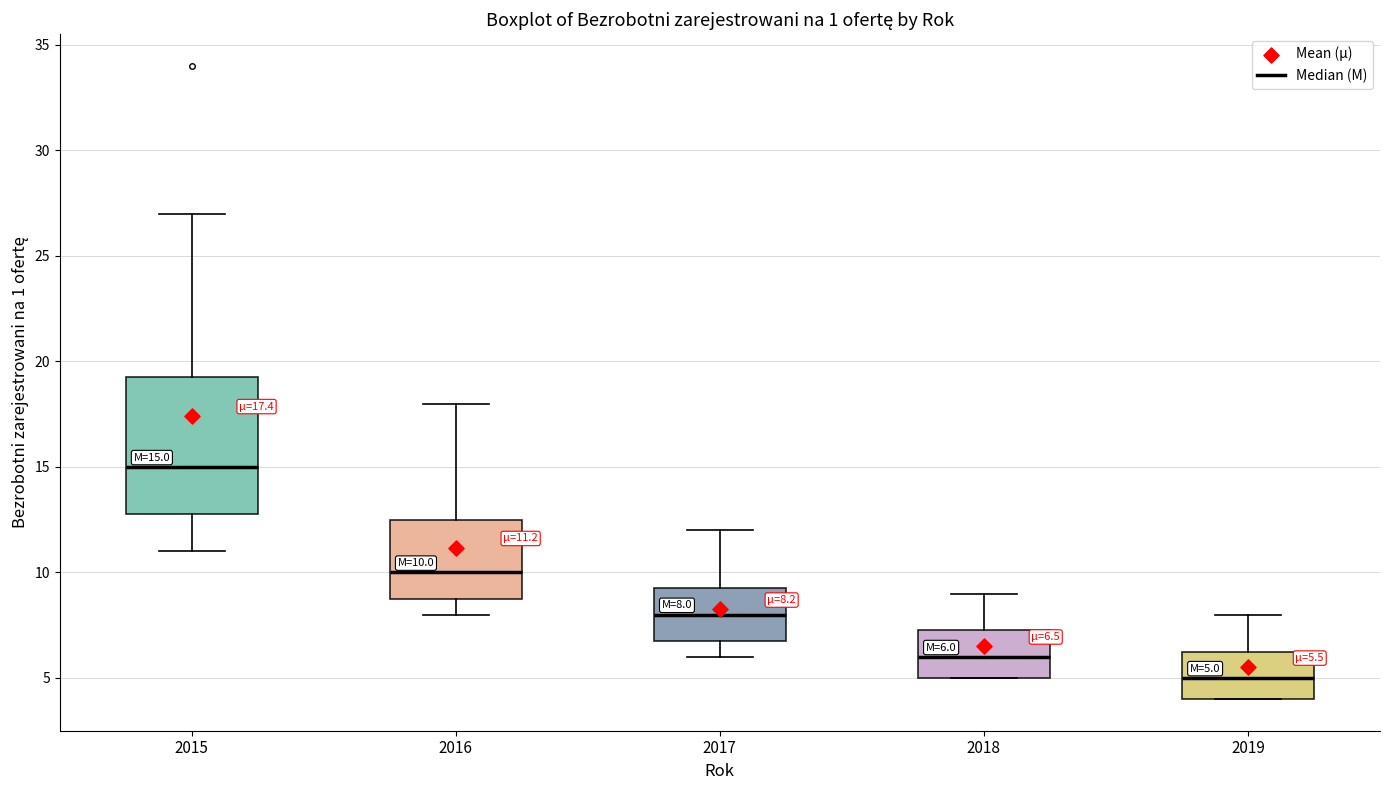

Which box has the lowest median line?

2019